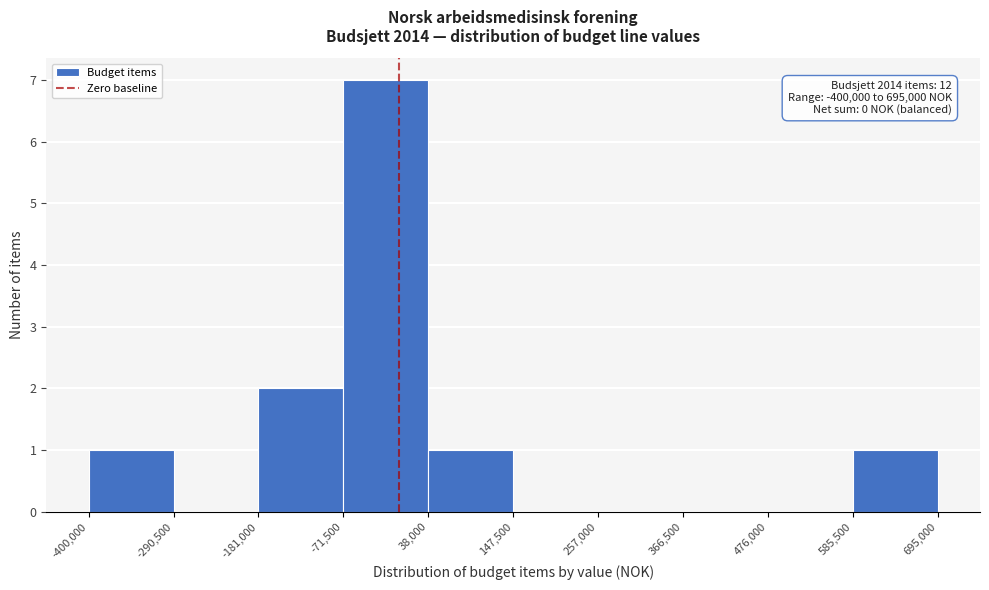

Which range on the x-axis has the tallest bar?

-71,500 to 38,000